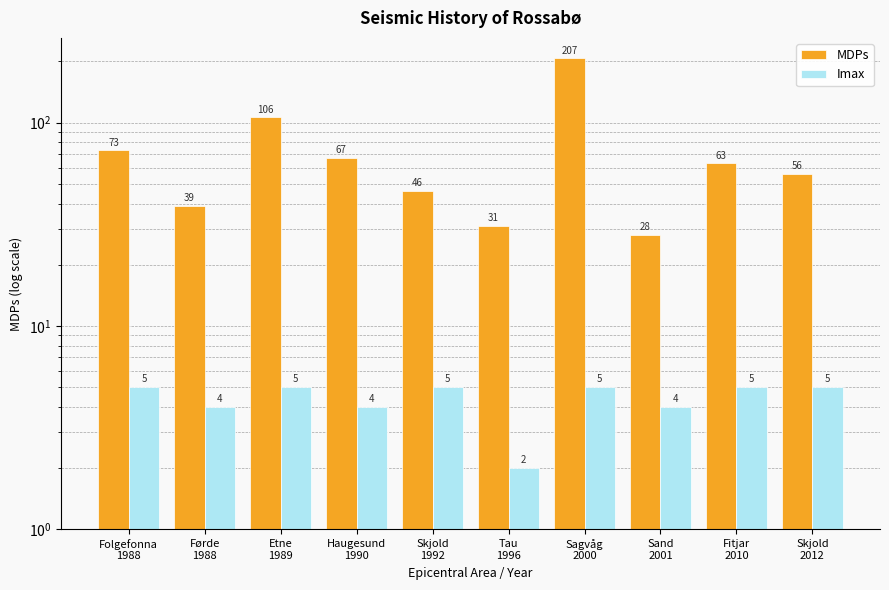

Rank the categories by MDPs value from lowest to highest.

Sand
2001, Tau
1996, Førde
1988, Skjold
1992, Skjold
2012, Fitjar
2010, Haugesund
1990, Folgefonna
1988, Etne
1989, Sagvåg
2000